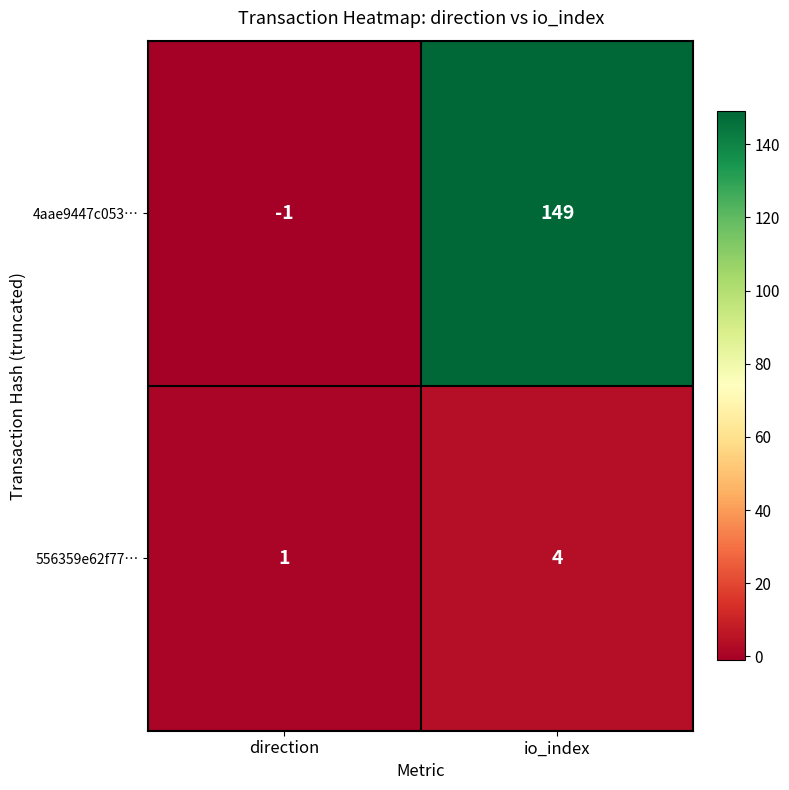

Between direction and io_index, which series saw the biggest shift?

4aae9447c053…